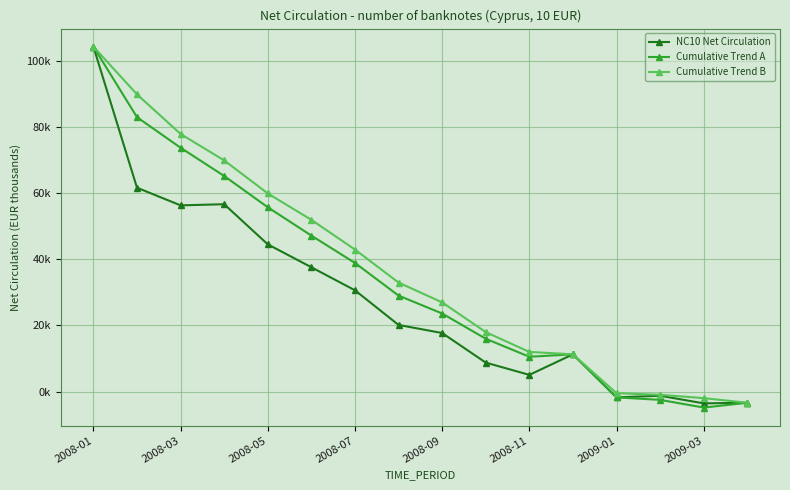

What are all the series names shown in the legend?

NC10 Net Circulation, Cumulative Trend A, Cumulative Trend B